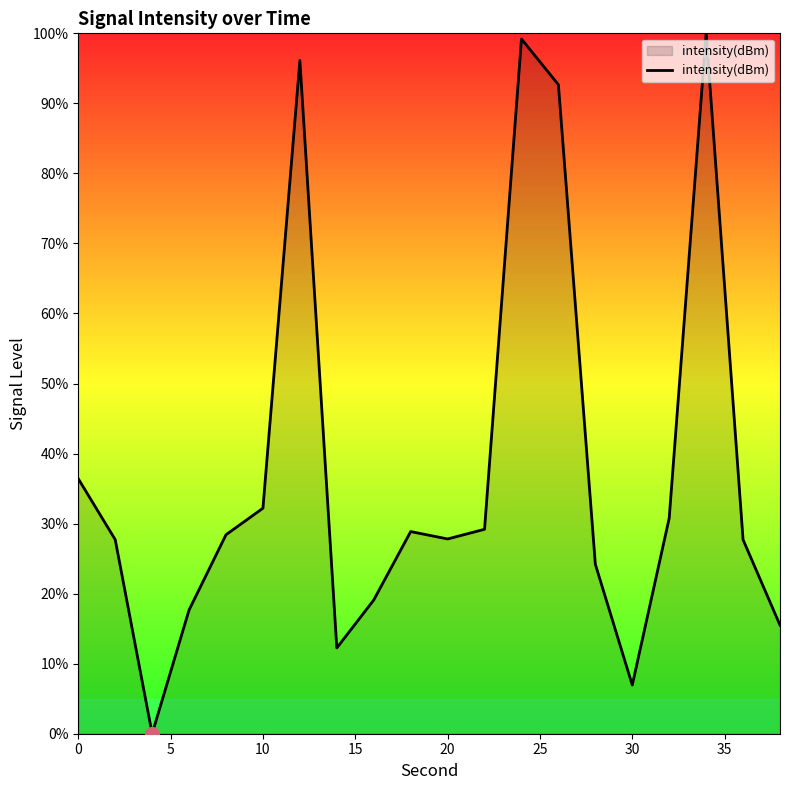

What is the maximum value shown in the chart?

100.0